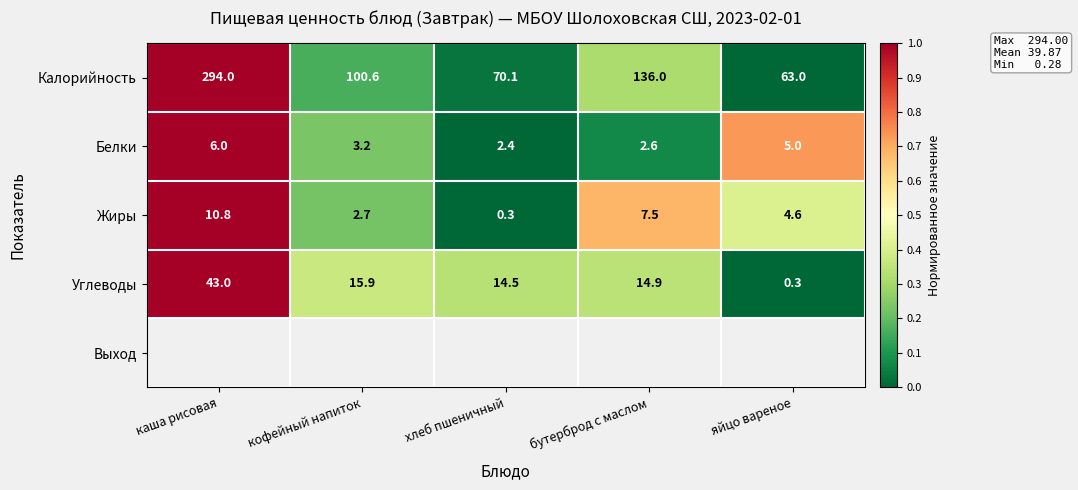

What is the sum of the Белки values at хлеб пшеничный and яйцо вареное?

7.4